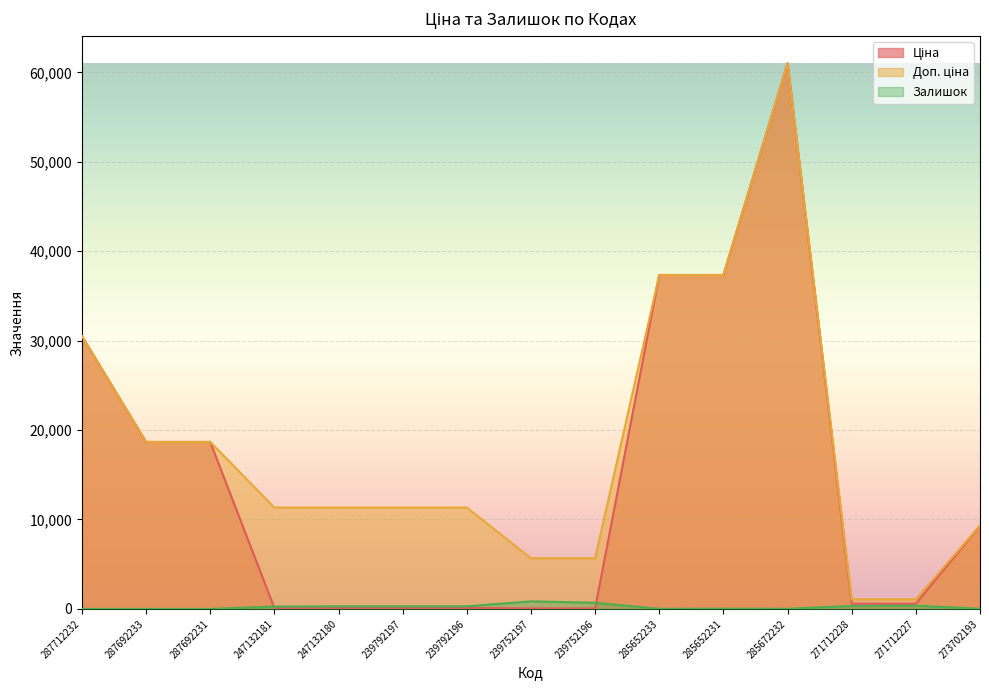

Reading left to right, list all the values displayed in this chart.

Ціна: 287712232=30512.3	287692233=18671.5	287692231=18671.5	247132181=113.3	247132180=113.3	239792197=113.3	239792196=113.3	239752197=56.7	239752196=56.7	285652233=37343.0	285652231=37343.0	285672232=61024.7	271712228=586.0	271712227=586.0	273702193=9321.4
Доп. ціна: 287712232=30512.3	287692233=18671.5	287692231=18671.5	247132181=11334.0	247132180=11334.0	239792197=11334.0	239792196=11334.0	239752197=5667.0	239752196=5667.0	285652233=37343.0	285652231=37343.0	285672232=61024.7	271712228=1074.5	271712227=1074.5	273702193=9321.4
Залишок: 287712232=0.0	287692233=0.0	287692231=0.0	247132181=260.0	247132180=290.0	239792197=289.0	239792196=290.0	239752197=845.0	239752196=683.0	285652233=12.0	285652231=22.0	285672232=15.0	271712228=333.0	271712227=359.0	273702193=19.0